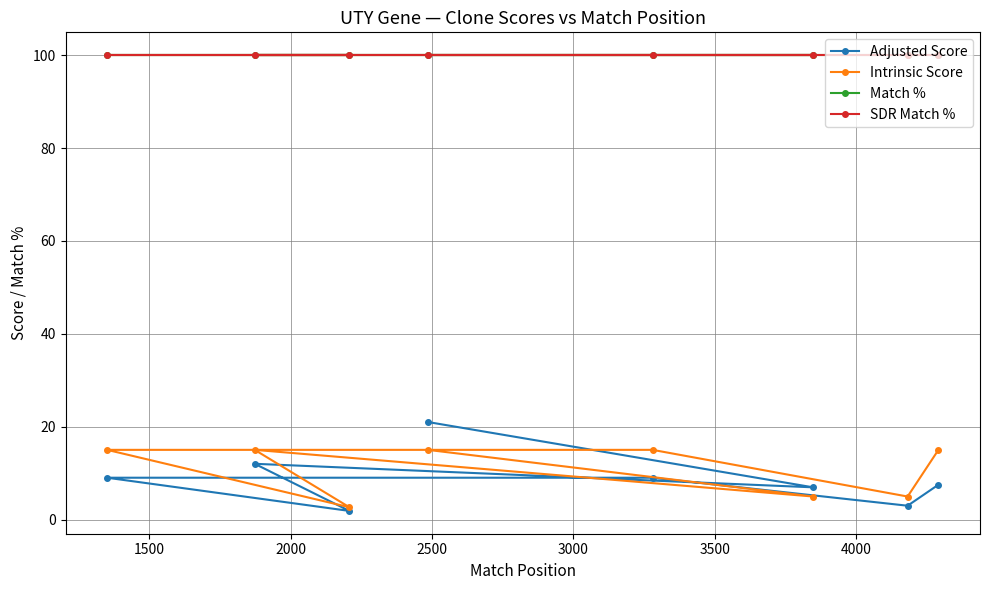

Is the value of SDR Match % at 2000 greater than the value of Adjusted Score at 3500?

Yes